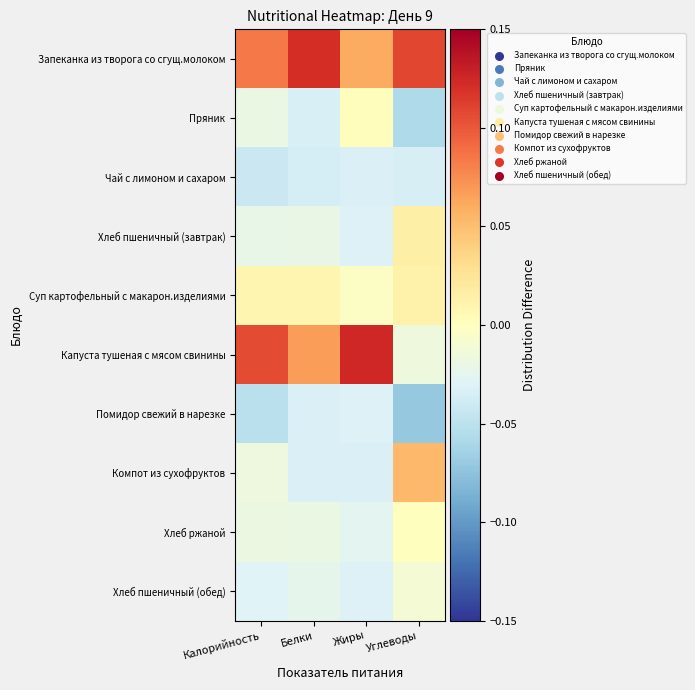

What is the greatest value displayed?

0.1